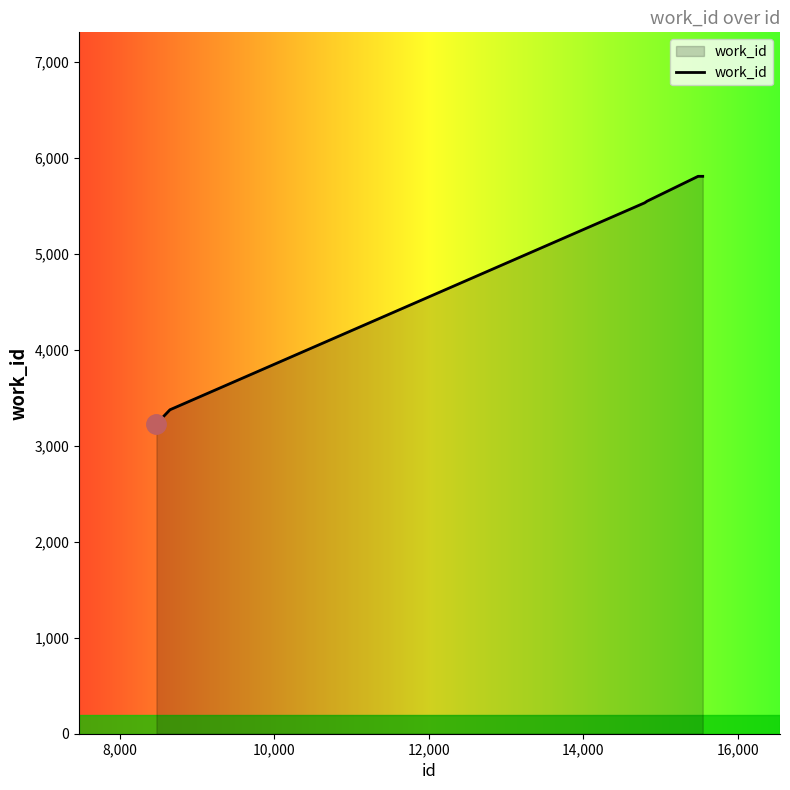

What is the difference between the maximum and minimum values?

2579